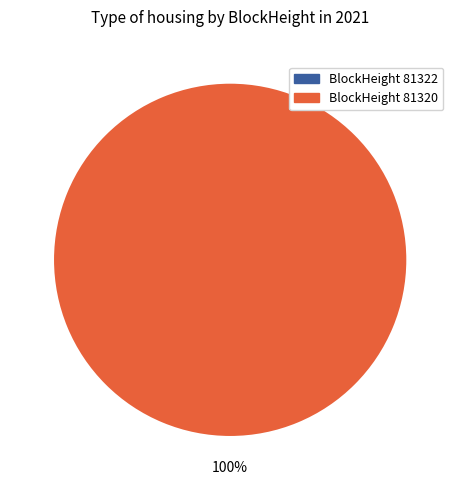

Is 81322 the majority of the pie?

No